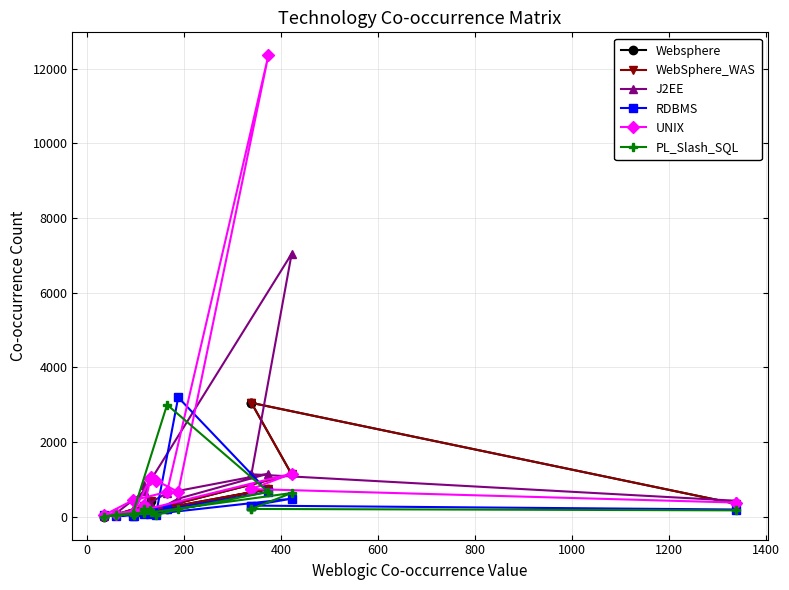

How many intersections are there between J2EE and Websphere?

5